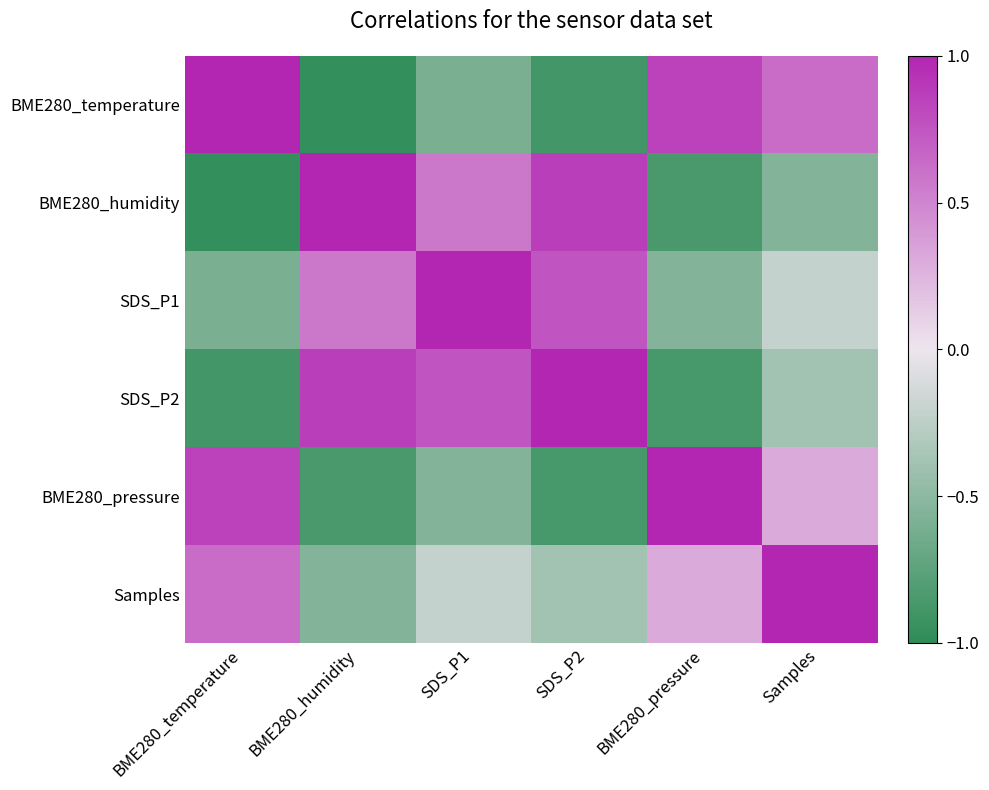

Reading right to left, list all the values displayed in this chart.

BME280_temperature: Samples=0.6	BME280_pressure=0.8	SDS_P2=-0.9	SDS_P1=-0.6	BME280_humidity=-1.0	BME280_temperature=1.0
BME280_humidity: Samples=-0.6	BME280_pressure=-0.8	SDS_P2=0.9	SDS_P1=0.6	BME280_humidity=1.0	BME280_temperature=-1.0
SDS_P1: Samples=-0.2	BME280_pressure=-0.6	SDS_P2=0.8	SDS_P1=1.0	BME280_humidity=0.6	BME280_temperature=-0.6
SDS_P2: Samples=-0.4	BME280_pressure=-0.9	SDS_P2=1.0	SDS_P1=0.8	BME280_humidity=0.9	BME280_temperature=-0.9
BME280_pressure: Samples=0.3	BME280_pressure=1.0	SDS_P2=-0.9	SDS_P1=-0.6	BME280_humidity=-0.8	BME280_temperature=0.8
Samples: Samples=1.0	BME280_pressure=0.3	SDS_P2=-0.4	SDS_P1=-0.2	BME280_humidity=-0.6	BME280_temperature=0.6